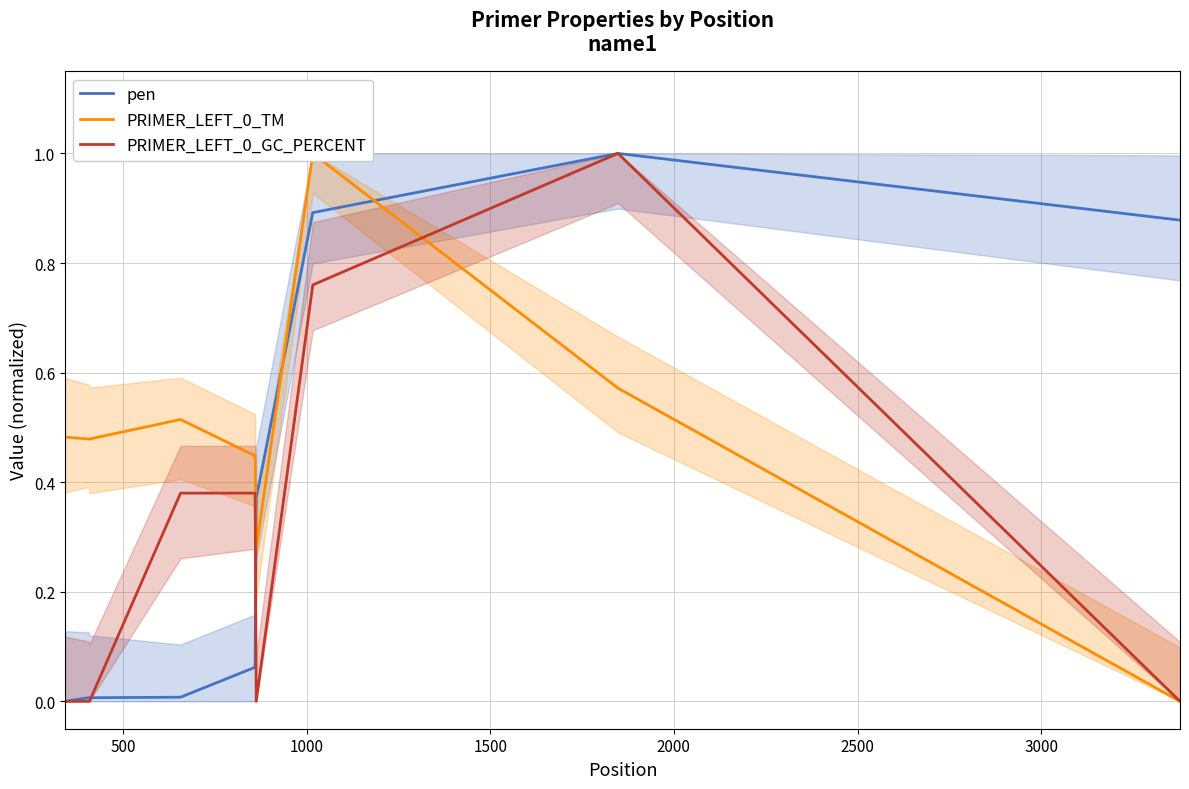

How many interior local peaks does the pen series have?

1